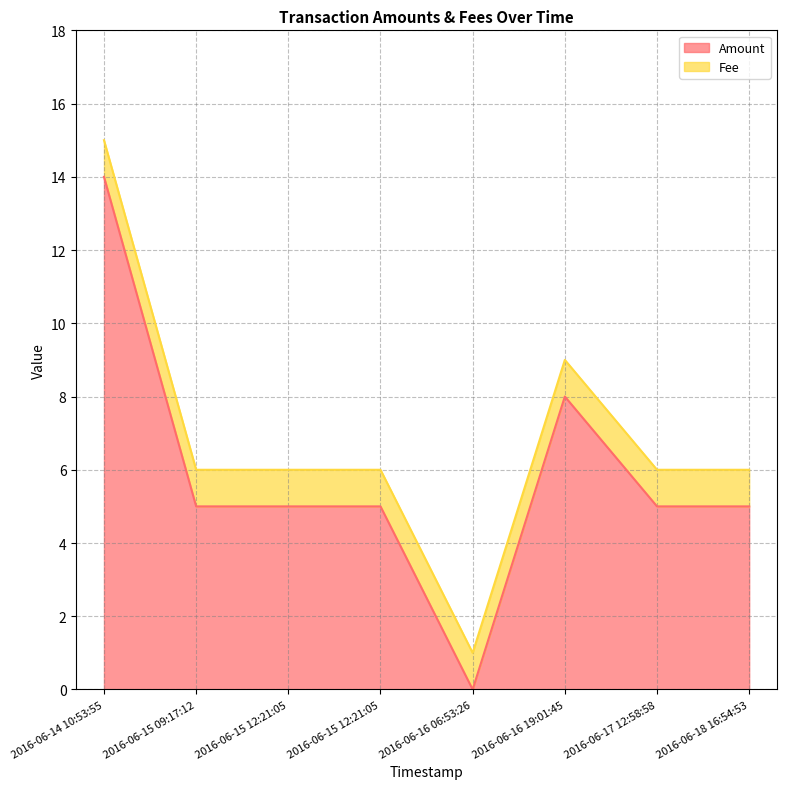

What is the difference between the second highest and second lowest values?

3